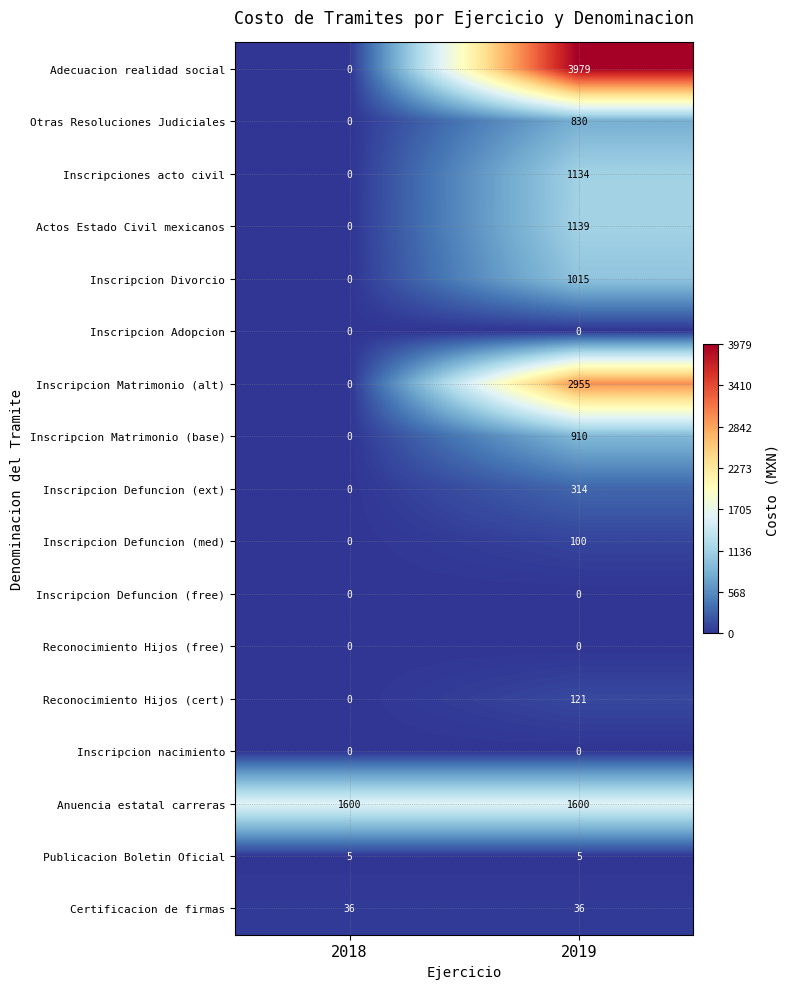

What is the difference between the maximum and minimum values in the Inscripcion Divorcio series?

1015